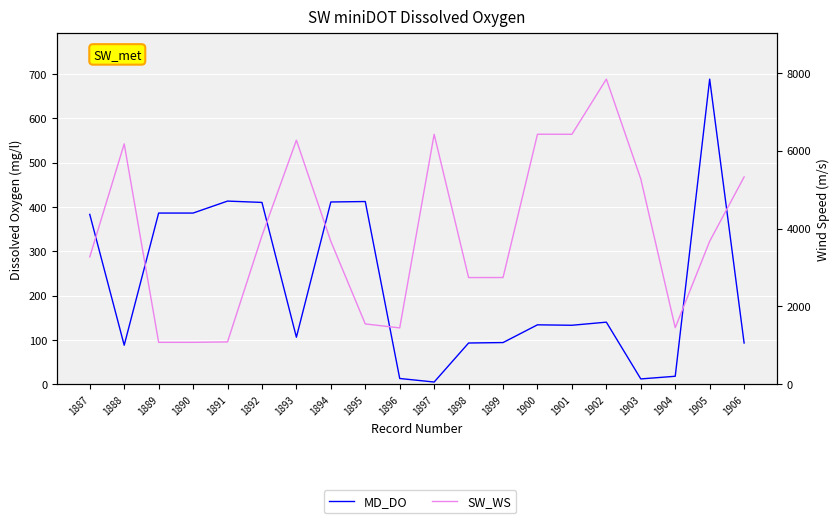

At how many categories does at least one series exceed 6548?

1